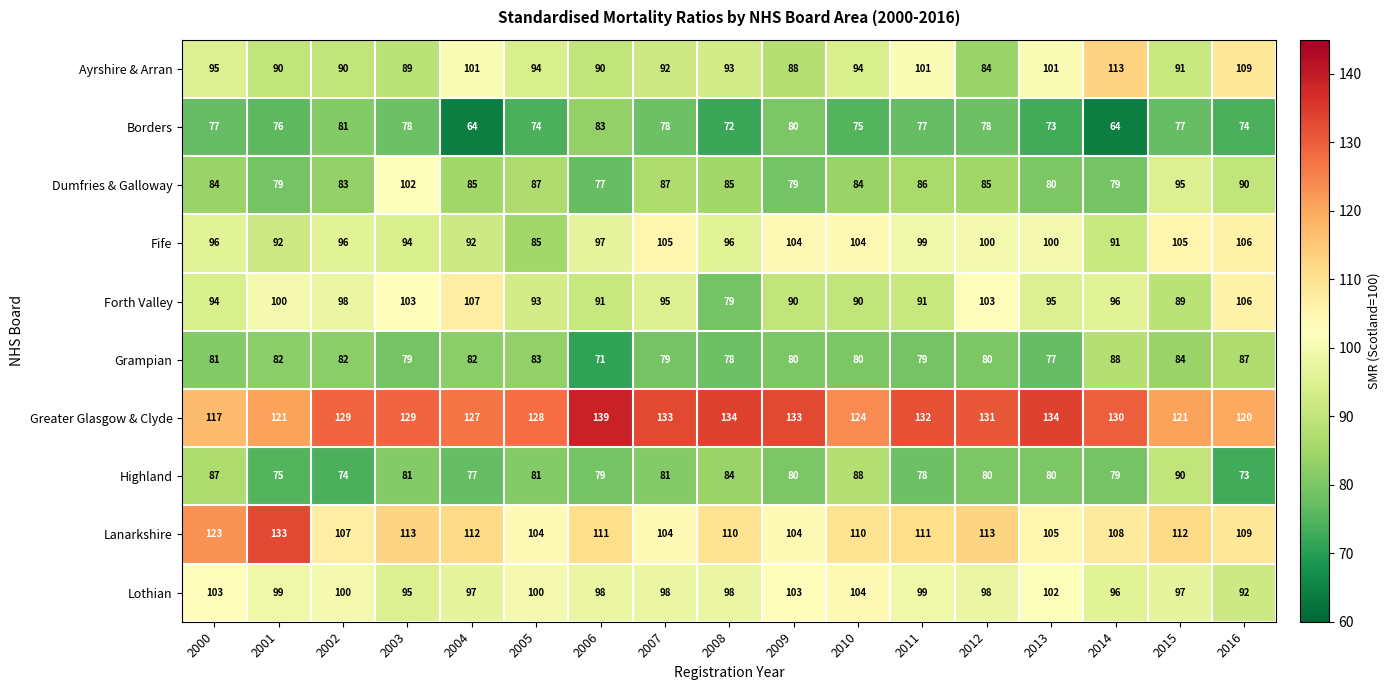

At which category is the sum across all series the highest?

2016